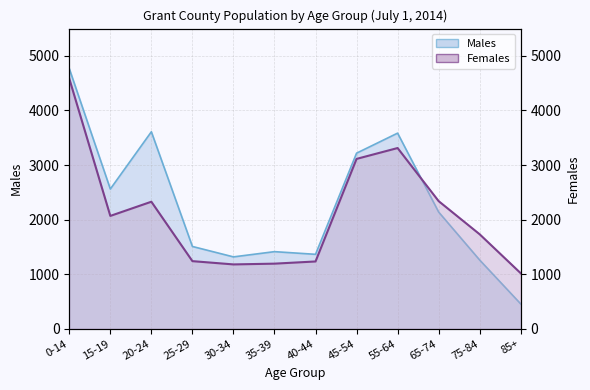

At which label does Males reach its minimum?

85+